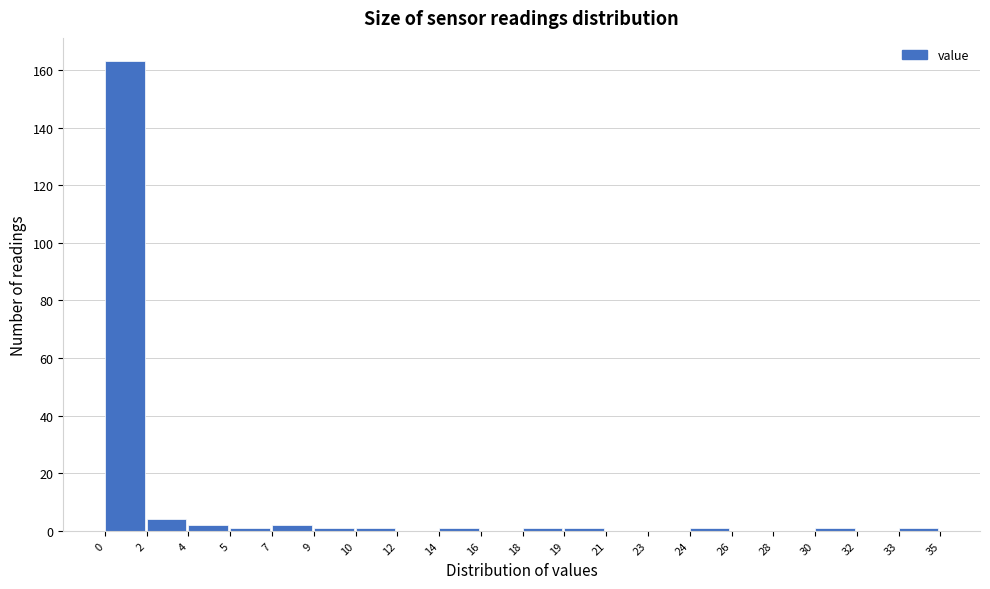

Reading right to left, transcribe all the data shown in this chart.

33=1	32=0	30=1	28=0	26=0	24=1	23=0	21=0	19=1	18=1	16=0	14=1	12=0	10=1	9=1	7=2	5=1	4=2	2=4	0=163